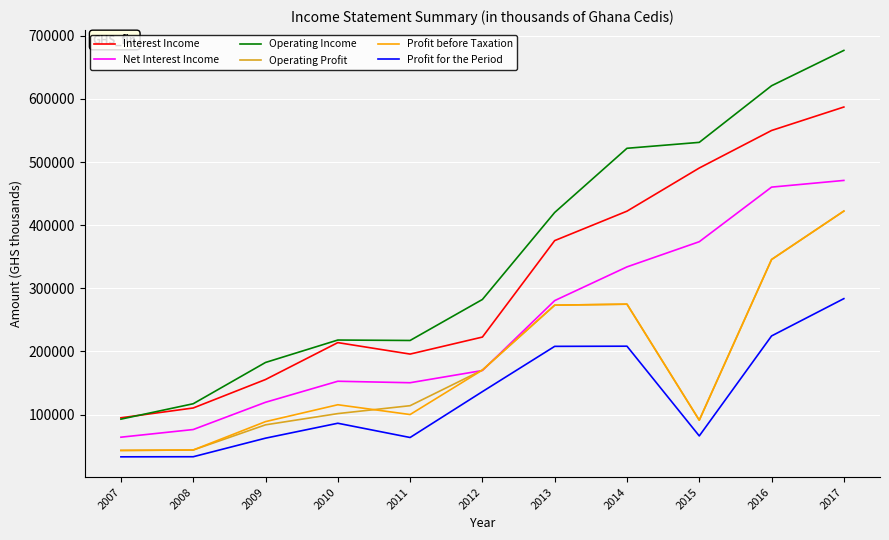

Which series has the largest total across all categories?

Operating Income